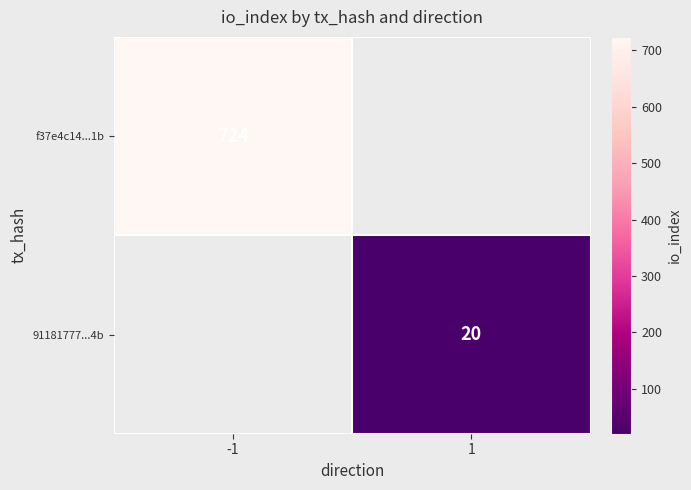

The f37e4c14...1b series shows 1088.3 at -1. True or false?

False